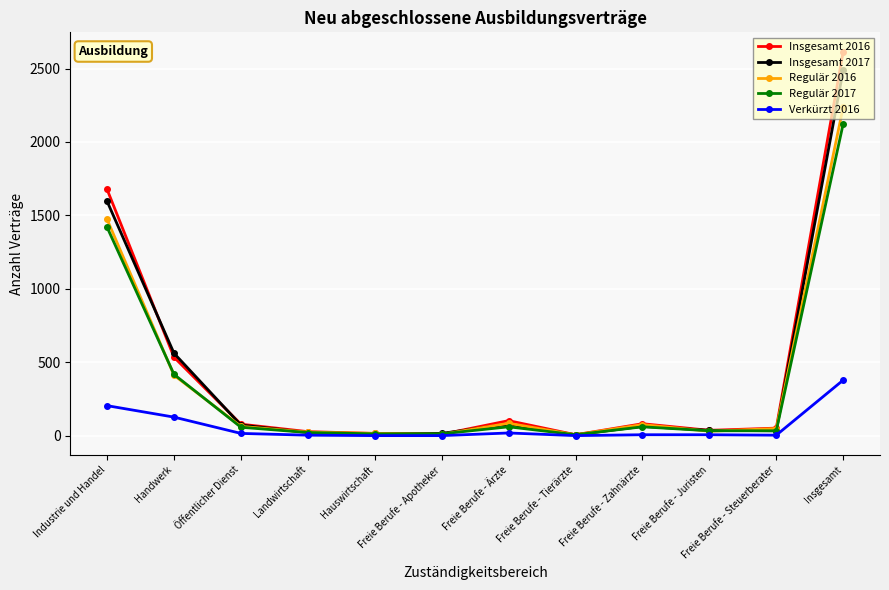

The value of Verkürzt 2016 at Freie Berufe - Steuerberater is 3. True or false?

True